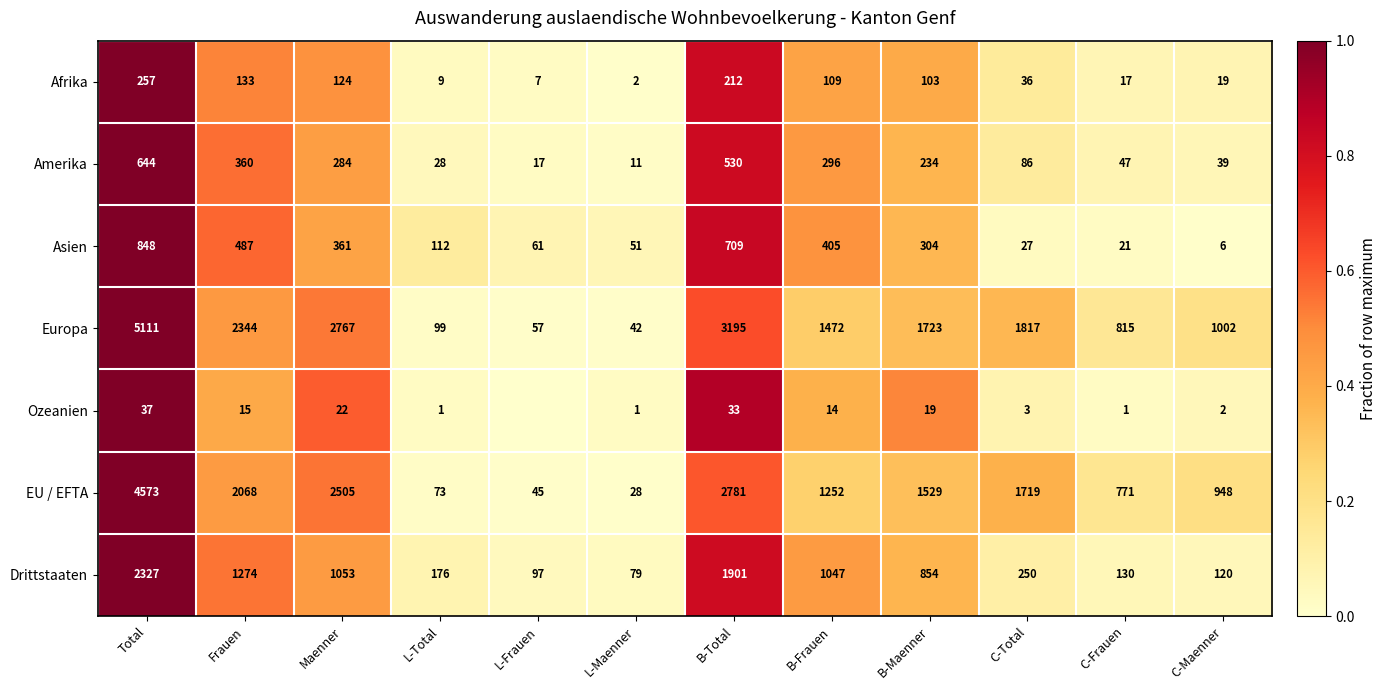

The Drittstaaten series shows 79 at L-Maenner. True or false?

True